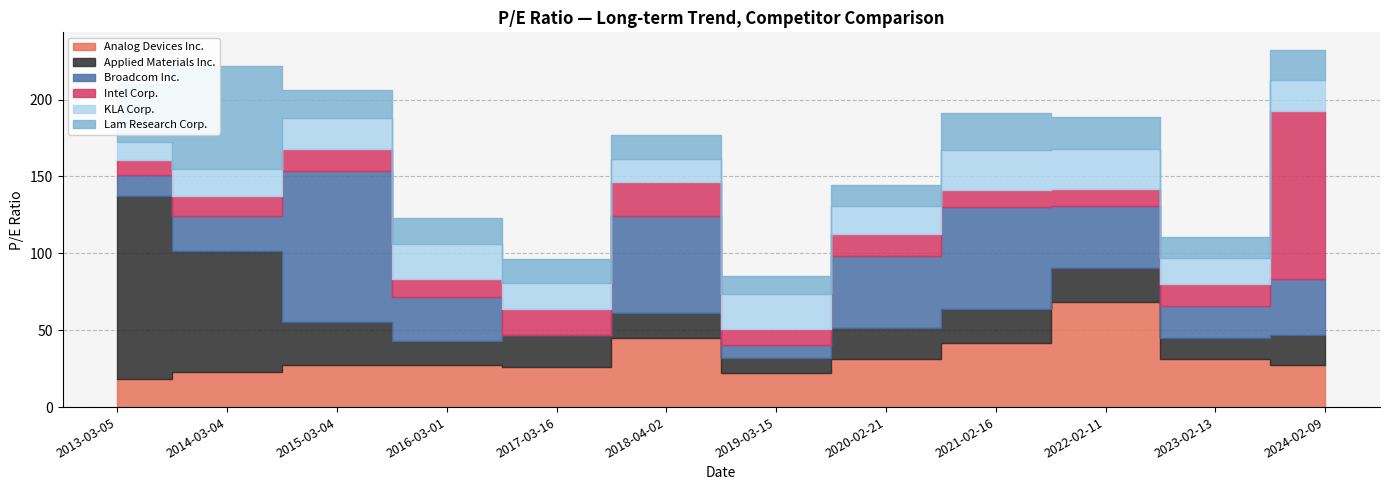

True or false: Lam Research Corp. has a value of 15.8 at 2017-03-16.

True